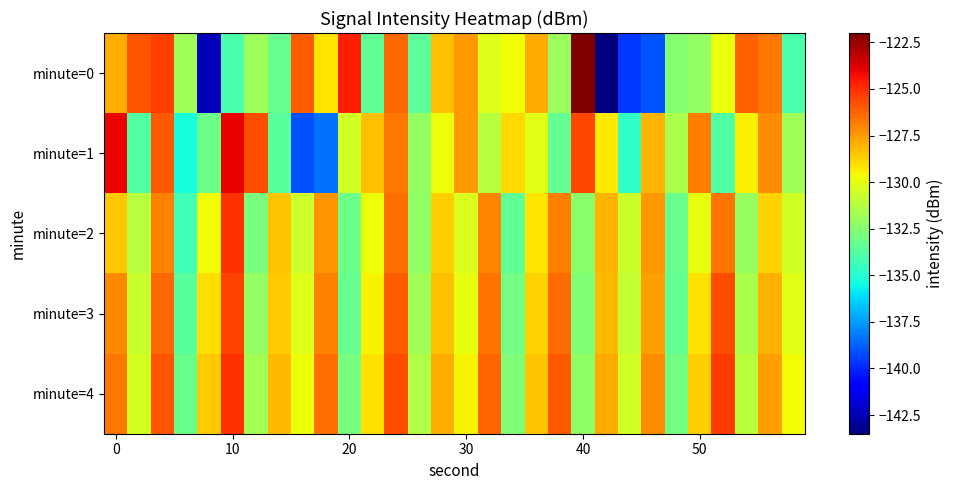

Reading left to right, transcribe all the data shown in this chart.

minute=0: -127.9	-125.9	-125.4	-131.8	-142.3	-134.0	-131.9	-133.3	-126.0	-129.2	-124.7	-133.5	-126.4	-133.5	-128.4	-127.4	-130.2	-129.7	-127.9	-132.0	-122.0	-143.5	-139.6	-139.0	-132.5	-132.1	-129.9	-126.1	-126.6	-134.1
minute=1: -124.1	-133.8	-126.0	-135.3	-133.1	-124.0	-125.8	-133.7	-139.1	-138.4	-130.5	-128.3	-126.7	-132.1	-129.8	-127.5	-131.2	-128.9	-130.1	-133.4	-125.6	-129.3	-134.7	-128.1	-131.5	-126.8	-133.9	-129.4	-127.2	-131.8
minute=2: -128.5	-131.2	-126.9	-134.3	-129.7	-125.1	-132.8	-128.4	-130.6	-127.3	-133.1	-129.8	-126.5	-132.2	-128.7	-130.3	-127.0	-133.5	-129.2	-126.8	-132.4	-128.1	-130.7	-127.4	-133.2	-129.9	-126.6	-132.0	-128.8	-130.5
minute=3: -127.1	-130.8	-126.3	-133.6	-129.0	-125.5	-132.1	-128.6	-130.2	-126.9	-133.3	-129.5	-126.1	-131.8	-128.3	-129.9	-126.6	-133.0	-128.8	-126.4	-132.6	-128.2	-130.9	-127.6	-133.4	-129.1	-125.7	-131.5	-128.0	-130.1
minute=4: -126.7	-130.4	-125.9	-133.2	-128.6	-125.1	-131.7	-128.2	-129.8	-126.5	-132.9	-129.1	-125.7	-131.4	-127.9	-129.5	-126.2	-132.6	-128.4	-126.0	-132.2	-127.8	-130.5	-127.2	-133.0	-128.7	-125.3	-131.1	-127.6	-129.7